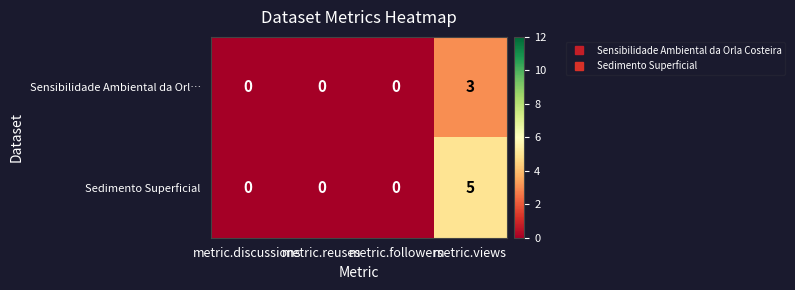

What is the maximum value shown in the chart?

5